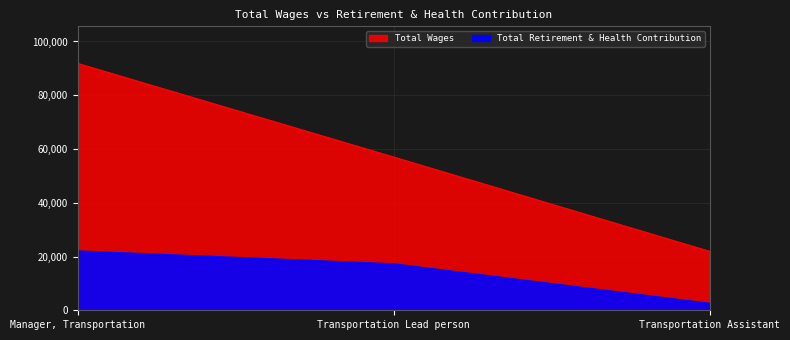

How many data points does each series have?

3